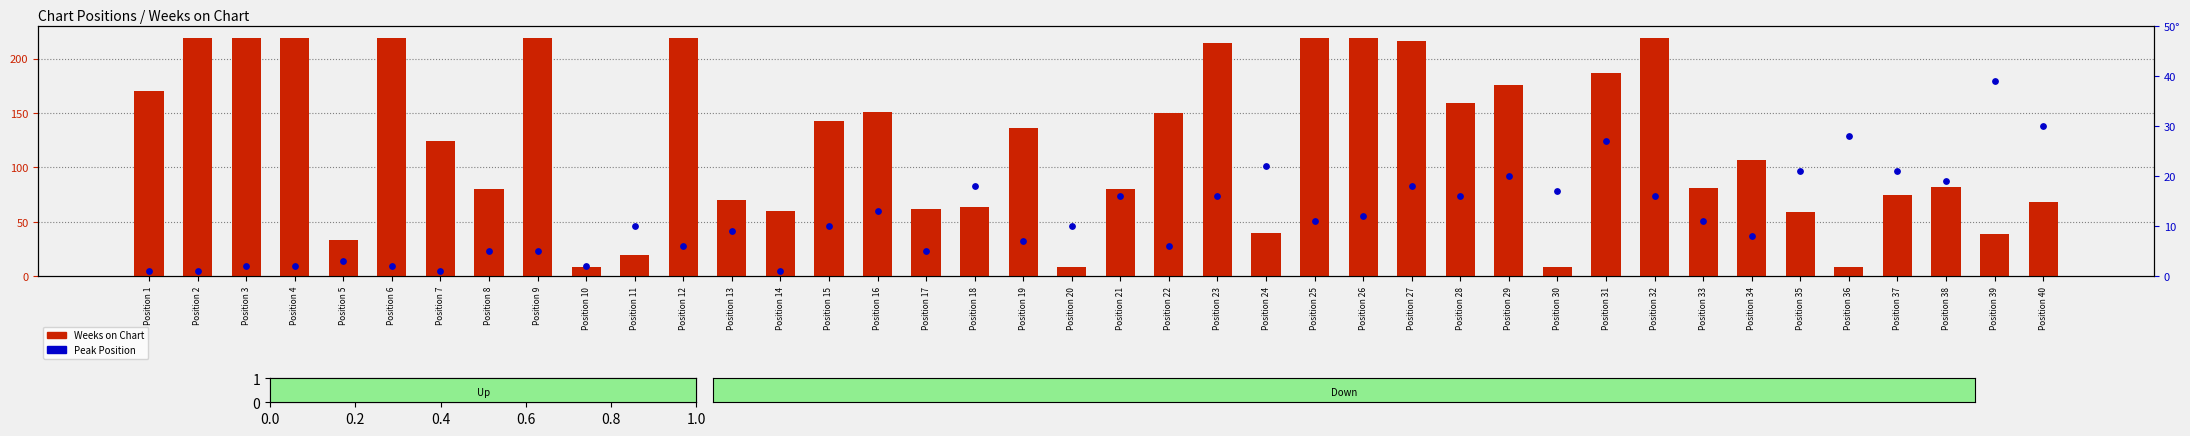

Which series reaches the maximum Y coordinate?

Weeks on Chart